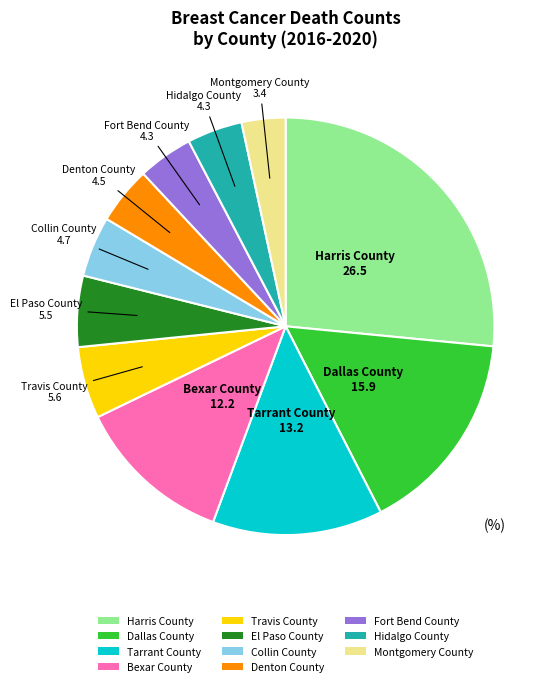

Which has a higher value, Tarrant County or El Paso County?

Tarrant County